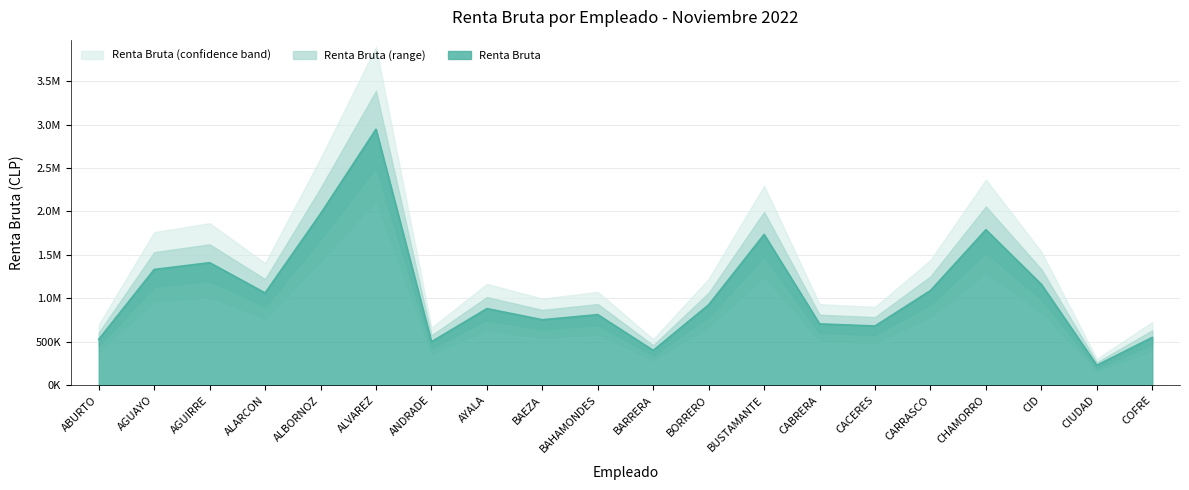

The chart shows a value of 1189279 at CACERES. True or false?

False